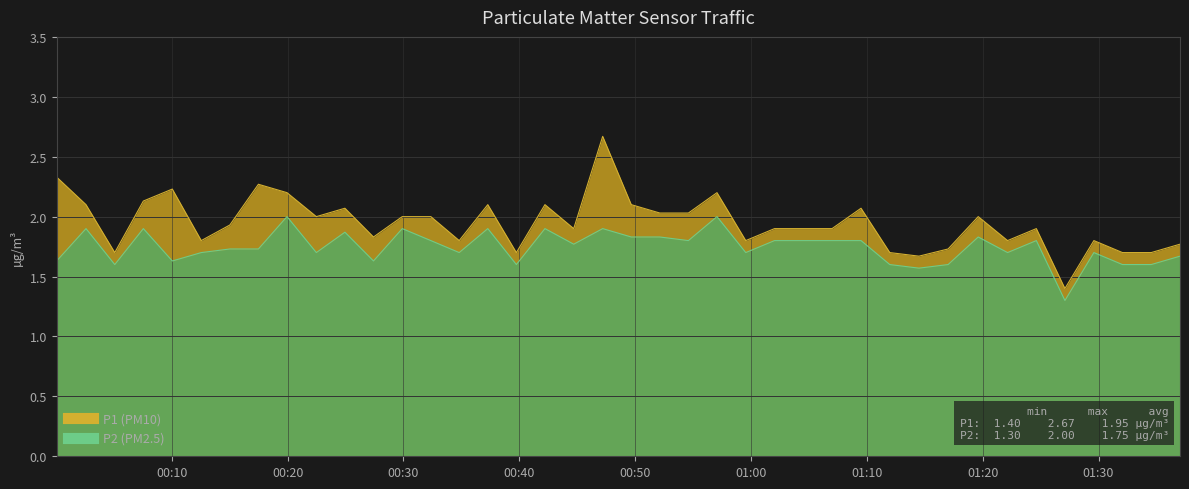

Reading left to right, transcribe all the data shown in this chart.

P1: 2023-07-02T00:00:04=2.3	2023-07-02T00:02:36=2.1	2023-07-02T00:05:05=1.7	2023-07-02T00:07:33=2.1	2023-07-02T00:10:03=2.2	2023-07-02T00:12:33=1.8	2023-07-02T00:15:01=1.9	2023-07-02T00:17:29=2.3	2023-07-02T00:19:57=2.2	2023-07-02T00:22:29=2.0	2023-07-02T00:24:57=2.1	2023-07-02T00:27:25=1.8	2023-07-02T00:29:54=2.0	2023-07-02T00:32:22=2.0	2023-07-02T00:34:49=1.8	2023-07-02T00:37:17=2.1	2023-07-02T00:39:45=1.7	2023-07-02T00:42:13=2.1	2023-07-02T00:44:42=1.9	2023-07-02T00:47:12=2.7	2023-07-02T00:49:40=2.1	2023-07-02T00:52:08=2.0	2023-07-02T00:54:36=2.0	2023-07-02T00:57:04=2.2	2023-07-02T00:59:33=1.8	2023-07-02T01:02:02=1.9	2023-07-02T01:04:32=1.9	2023-07-02T01:07:00=1.9	2023-07-02T01:09:30=2.1	2023-07-02T01:11:59=1.7	2023-07-02T01:14:30=1.7	2023-07-02T01:17:01=1.7	2023-07-02T01:19:37=2.0	2023-07-02T01:22:09=1.8	2023-07-02T01:24:38=1.9	2023-07-02T01:27:06=1.4	2023-07-02T01:29:36=1.8	2023-07-02T01:32:04=1.7	2023-07-02T01:34:33=1.7	2023-07-02T01:37:02=1.8
P2: 2023-07-02T00:00:04=1.6	2023-07-02T00:02:36=1.9	2023-07-02T00:05:05=1.6	2023-07-02T00:07:33=1.9	2023-07-02T00:10:03=1.6	2023-07-02T00:12:33=1.7	2023-07-02T00:15:01=1.7	2023-07-02T00:17:29=1.7	2023-07-02T00:19:57=2.0	2023-07-02T00:22:29=1.7	2023-07-02T00:24:57=1.9	2023-07-02T00:27:25=1.6	2023-07-02T00:29:54=1.9	2023-07-02T00:32:22=1.8	2023-07-02T00:34:49=1.7	2023-07-02T00:37:17=1.9	2023-07-02T00:39:45=1.6	2023-07-02T00:42:13=1.9	2023-07-02T00:44:42=1.8	2023-07-02T00:47:12=1.9	2023-07-02T00:49:40=1.8	2023-07-02T00:52:08=1.8	2023-07-02T00:54:36=1.8	2023-07-02T00:57:04=2.0	2023-07-02T00:59:33=1.7	2023-07-02T01:02:02=1.8	2023-07-02T01:04:32=1.8	2023-07-02T01:07:00=1.8	2023-07-02T01:09:30=1.8	2023-07-02T01:11:59=1.6	2023-07-02T01:14:30=1.6	2023-07-02T01:17:01=1.6	2023-07-02T01:19:37=1.8	2023-07-02T01:22:09=1.7	2023-07-02T01:24:38=1.8	2023-07-02T01:27:06=1.3	2023-07-02T01:29:36=1.7	2023-07-02T01:32:04=1.6	2023-07-02T01:34:33=1.6	2023-07-02T01:37:02=1.7